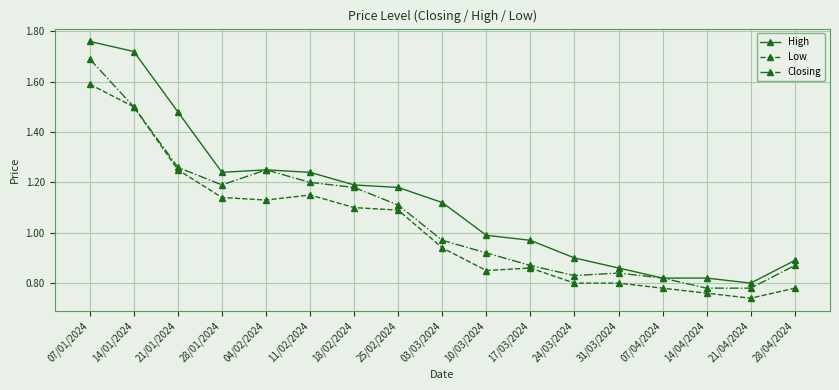

How many series are shown in this chart?

3